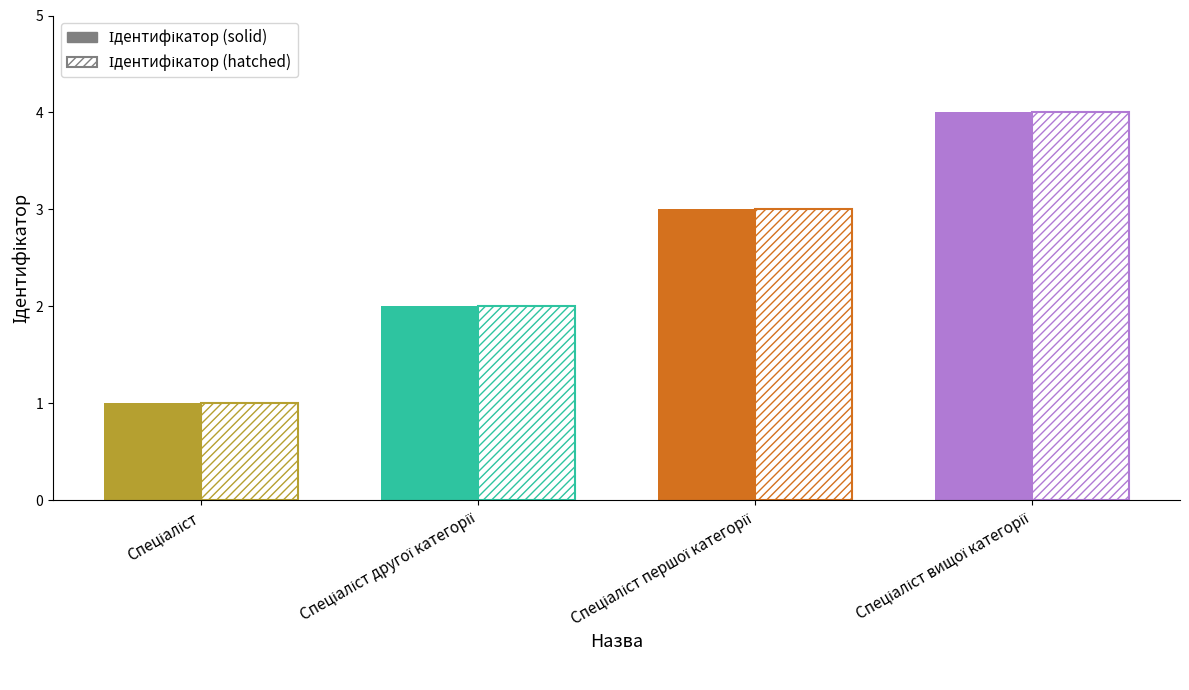

Which category has the highest value across all series?

Спеціаліст вищої категорії